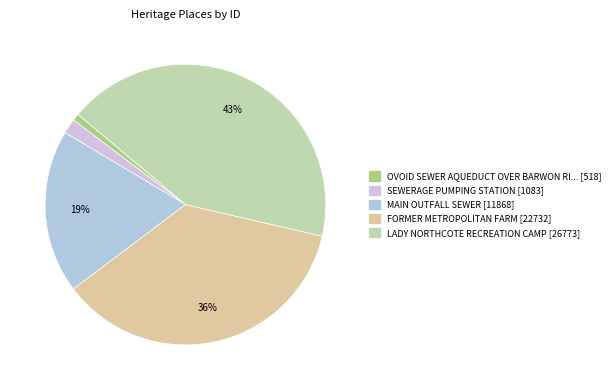

How many slices are in this pie chart?

5